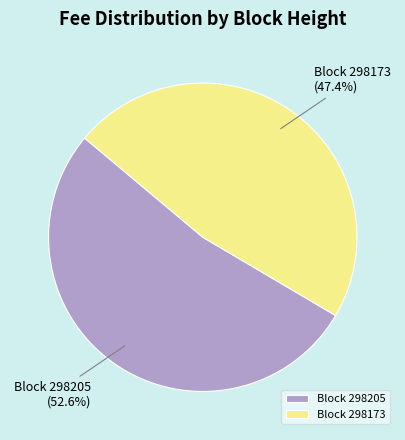

Which has a higher value, Block 298205 or Block 298173?

Block 298205